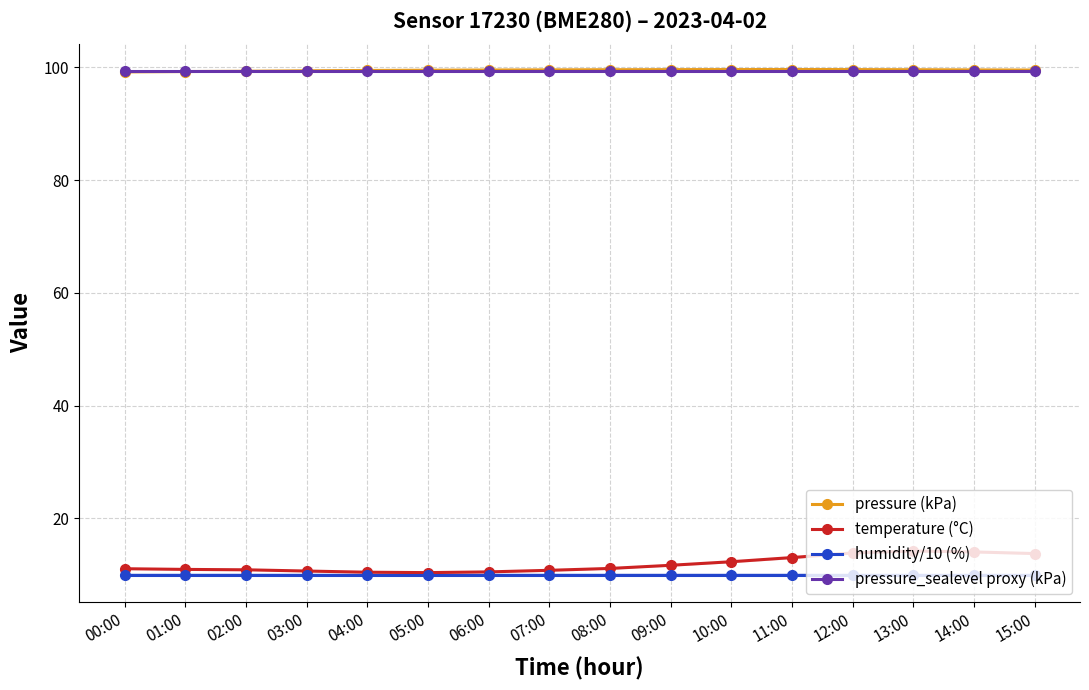

Which series has the largest range (max minus min)?

temperature (°C)